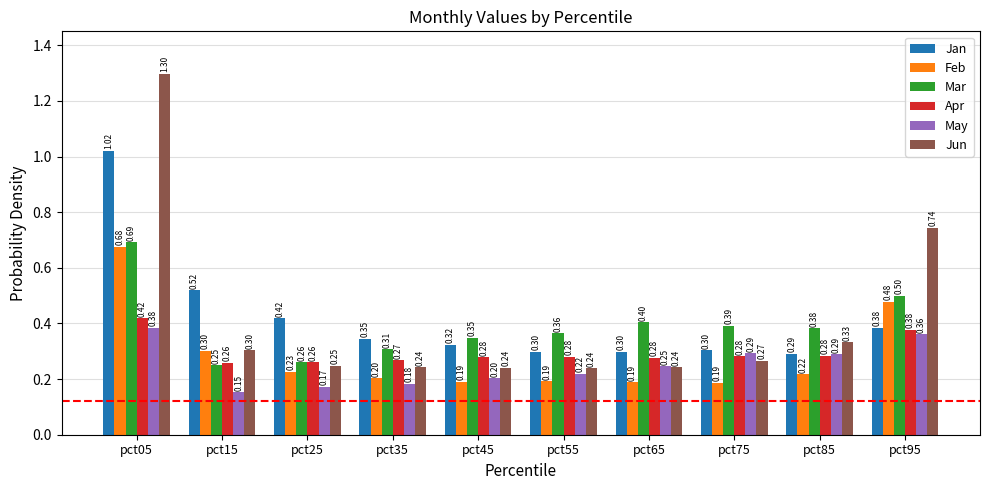

What is the sum of the Mar values at pct85 and pct05?

1.1